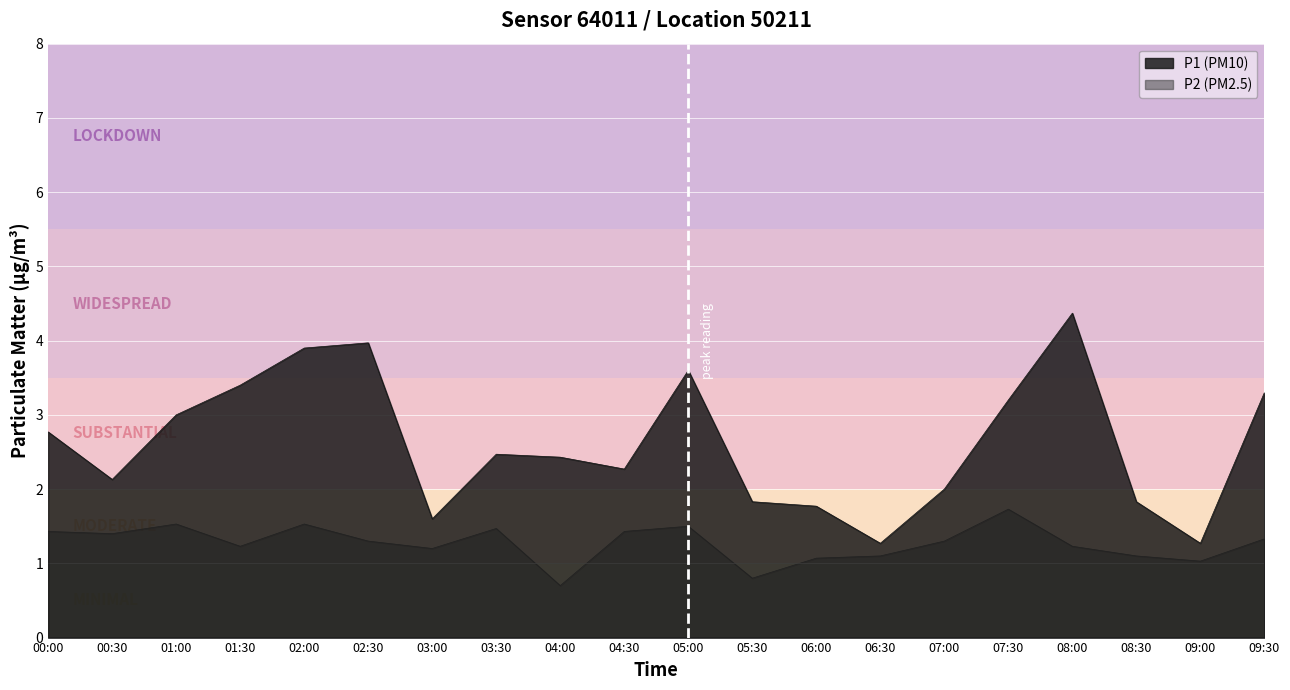

Where does the P2 series first go above 1?

00:00